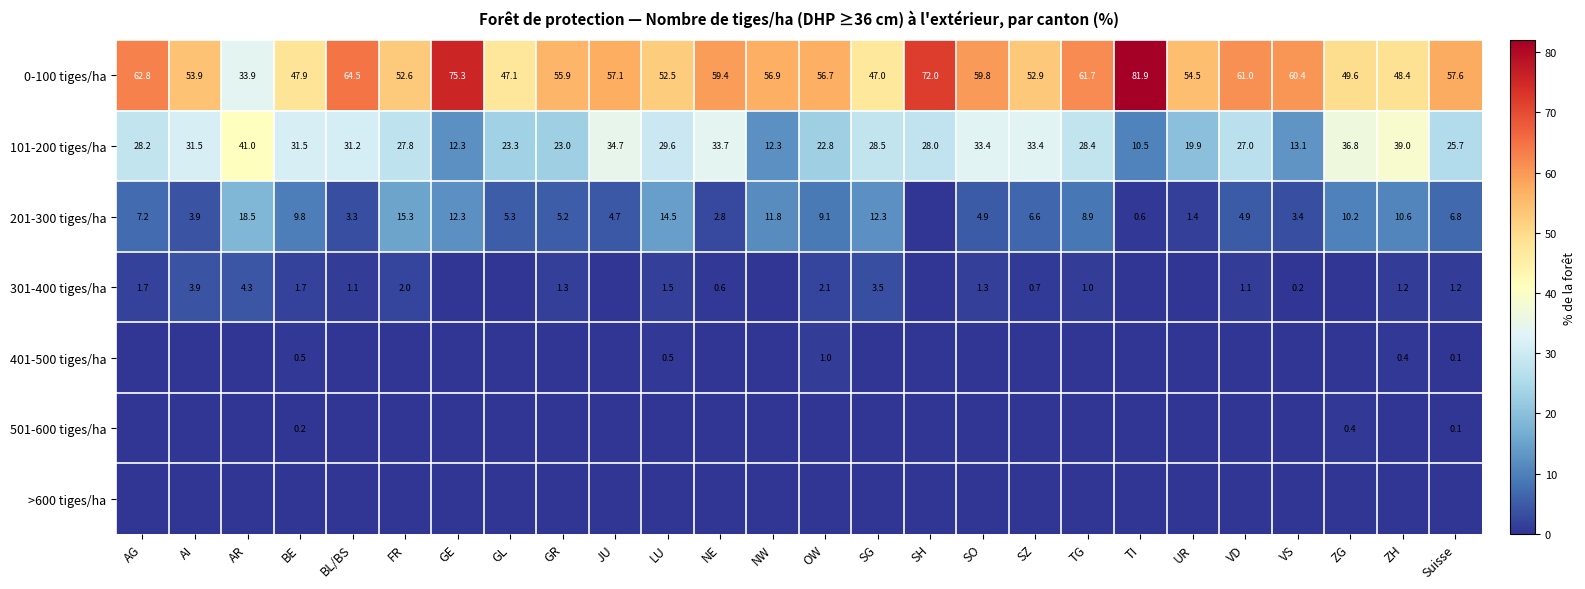

What is the sum of all 0-100 tiges/ha values?

1483.3